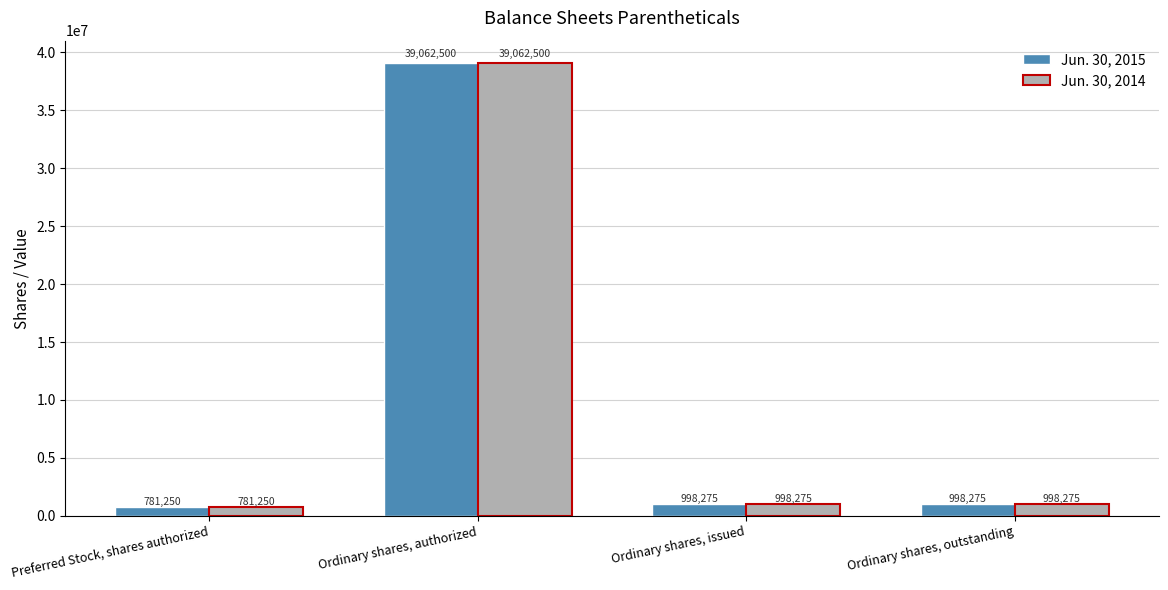

Which category has the lowest value in the Jun. 30, 2015 series?

Preferred Stock, shares authorized